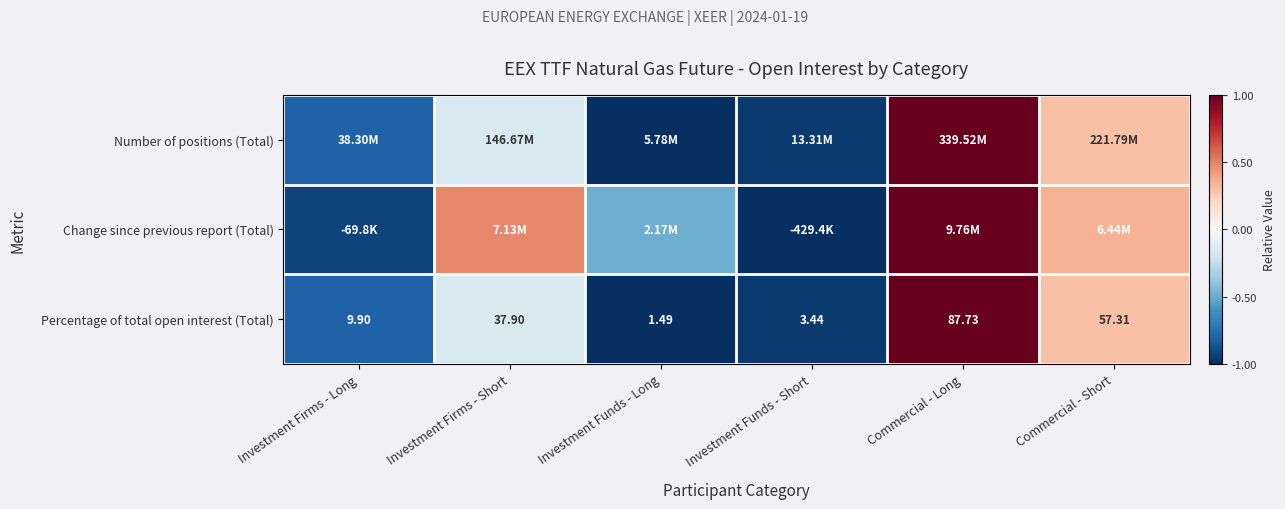

At which label does Percentage of total open interest (Total) reach its peak?

Commercial - Long